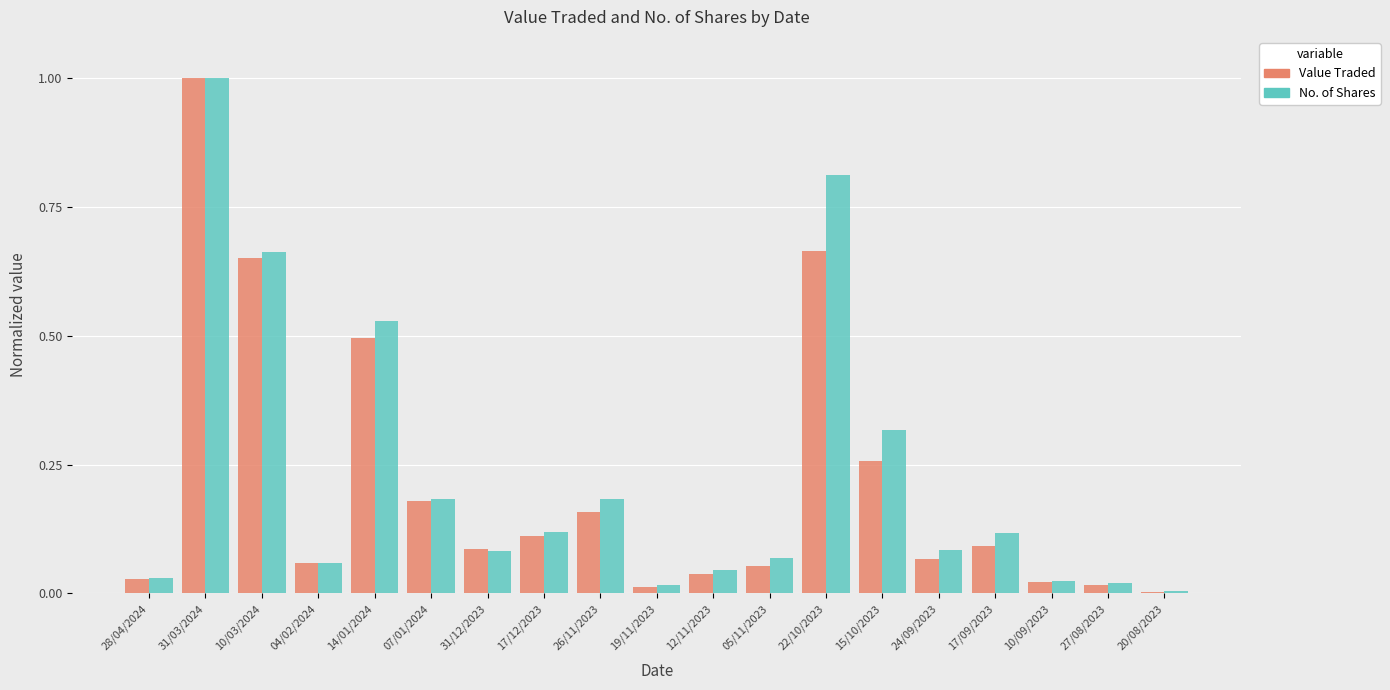

What is the label of the 16th bar from the left?

17/09/2023